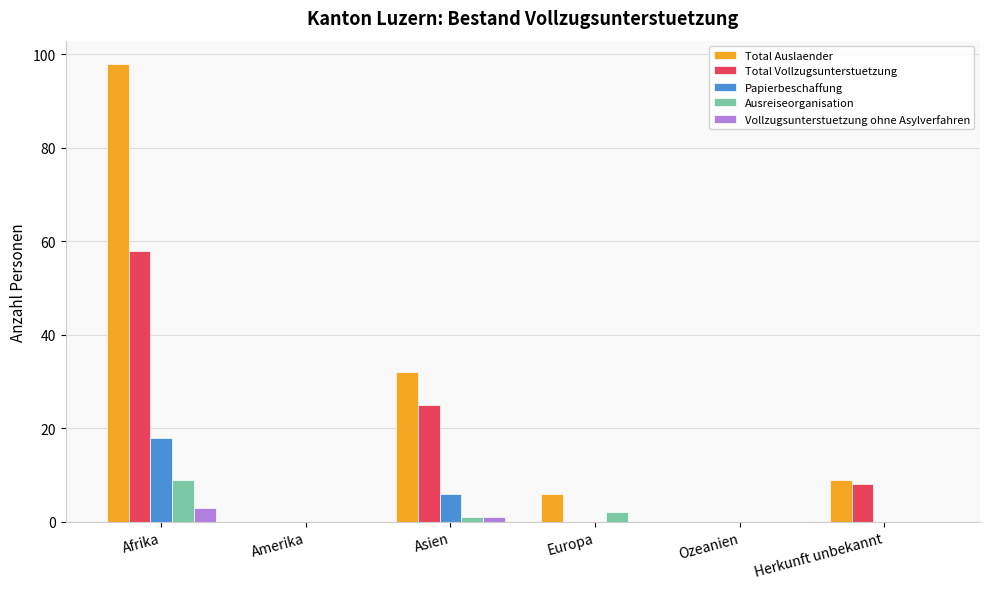

Which label corresponds to the largest value in the chart?

Afrika